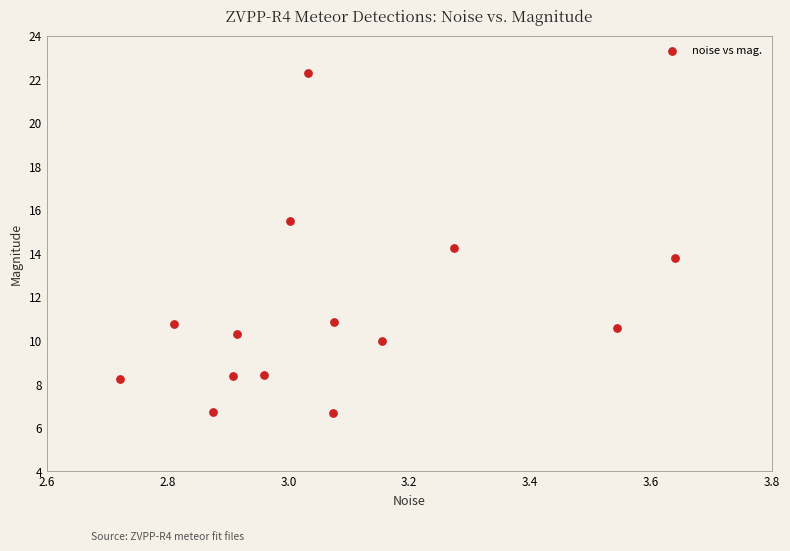

What is the range of Y values (max minus min)?

15.6